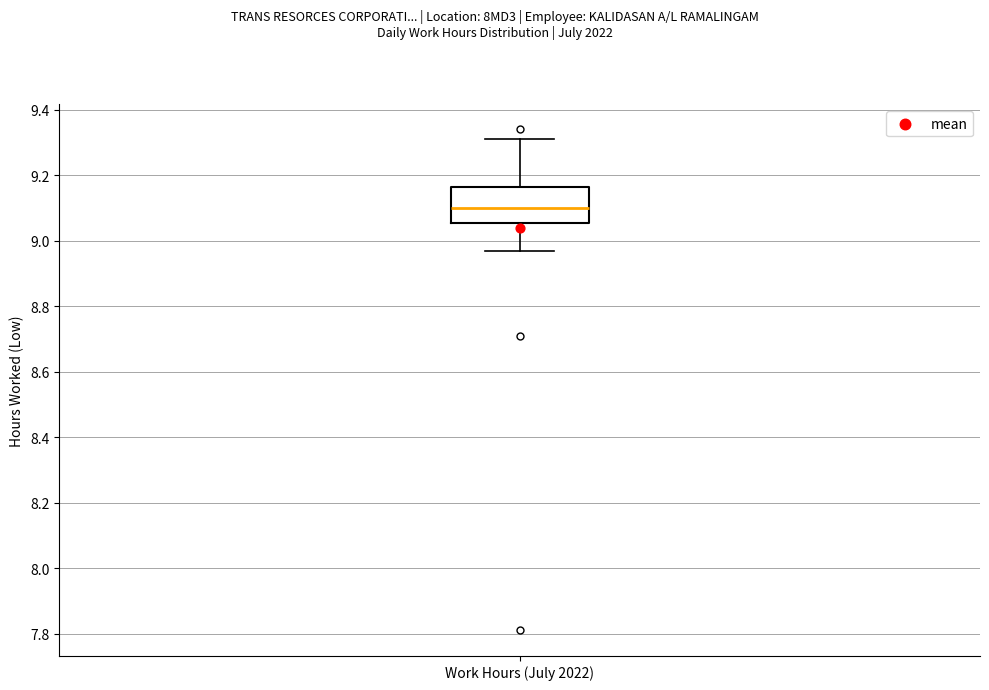

Transcribe this box plot: give where the median line is, the range the box spans, and where the two whiskers end, as read against the y-axis. The values are not printed on the chart, so give them approximately, as read against the axis.

median 9.10, box 9.06 to 9.16, whiskers 8.98 to 9.32